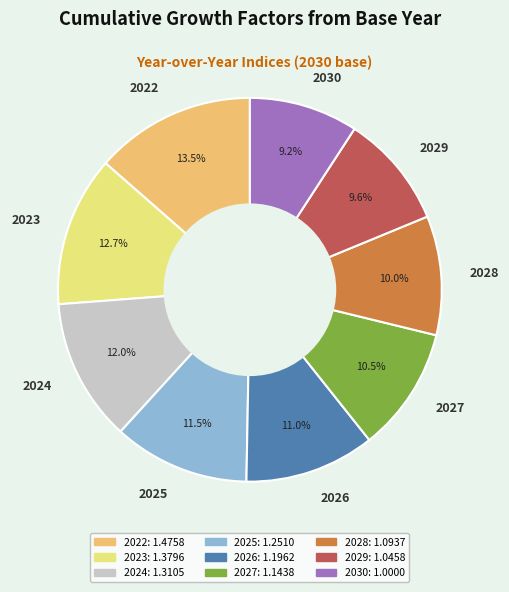

Does 2025 represent more than half of the total?

No